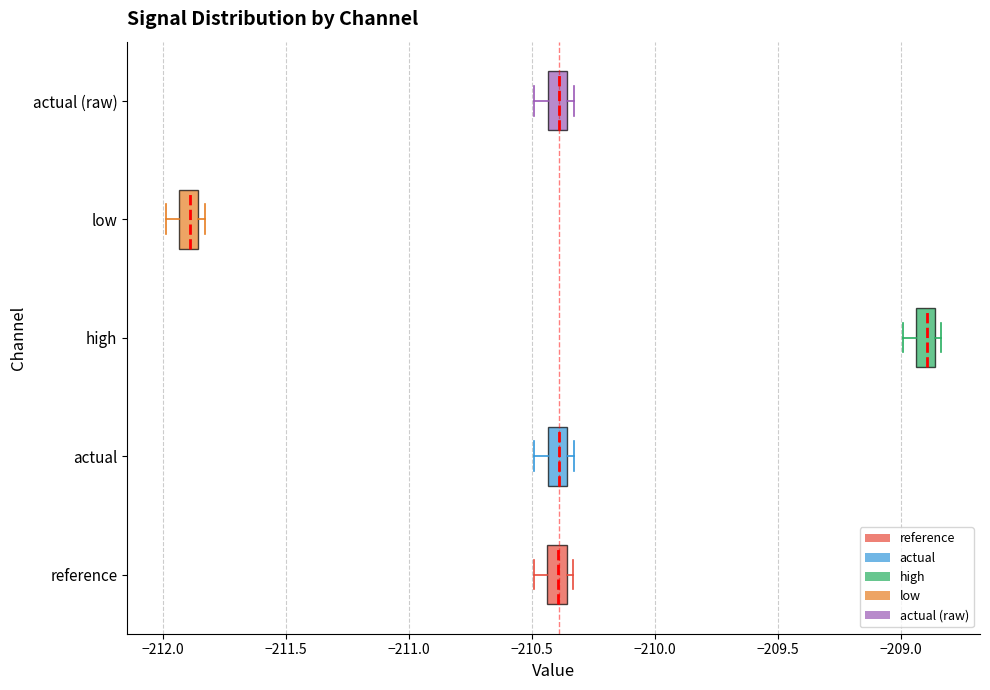

Reading bottom to top, read every box against the x-axis: the position of its median line, the range the box covers, and the ends of its whiskers. The values are not printed on the chart, so give them approximately, as read against the axis.

reference: median -210.40, box -210.45 to -210.35, whiskers -210.50 to -210.35 (just right of the box's right edge)
actual: median -210.40, box -210.45 to -210.35, whiskers -210.50 to -210.35 (just right of the box's right edge)
high: median -208.90, box -208.95 to -208.85, whiskers -209.00 to -208.85 (just right of the box's right edge)
low: median -211.90, box -211.95 to -211.85, whiskers -212.00 to -211.85 (just right of the box's right edge)
actual (raw): median -210.40, box -210.45 to -210.35, whiskers -210.50 to -210.35 (just right of the box's right edge)